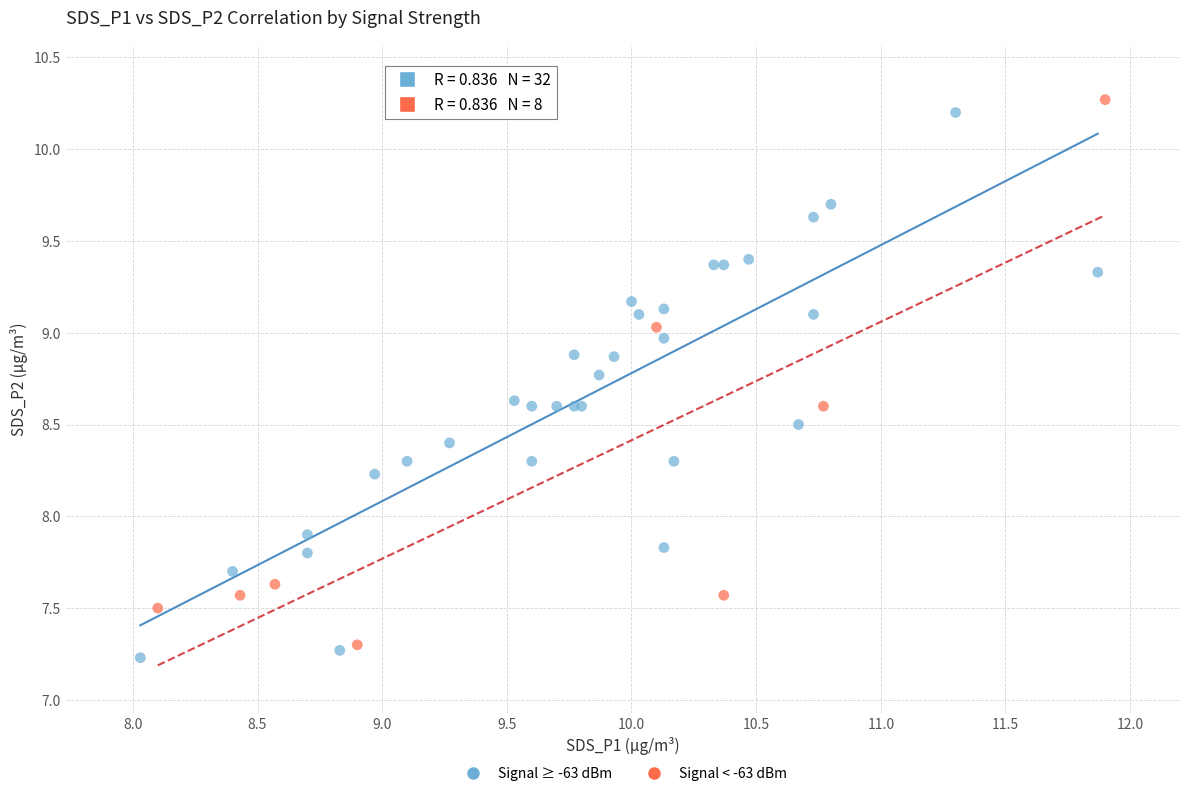

What are all the series names shown in the legend?

Signal ≥ -63 dBm, Signal < -63 dBm